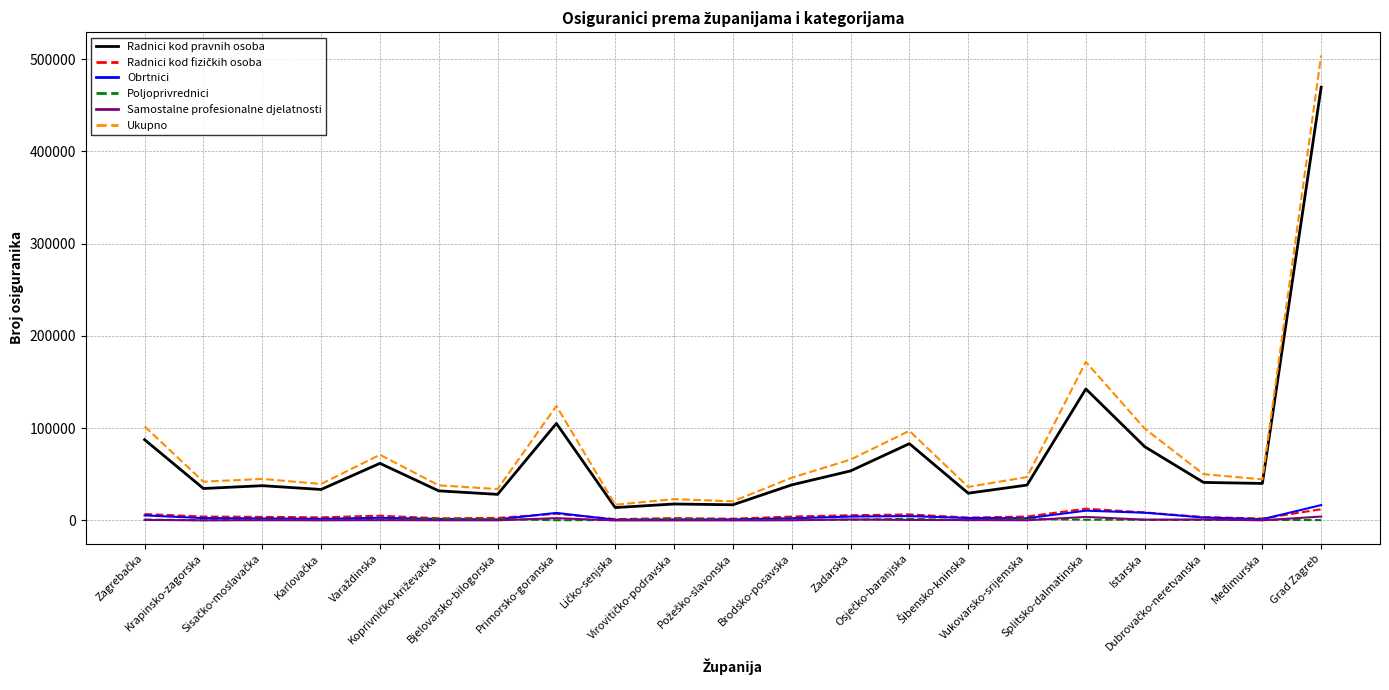

True or false: Ukupno has a value of 158140 at Istarska.

False